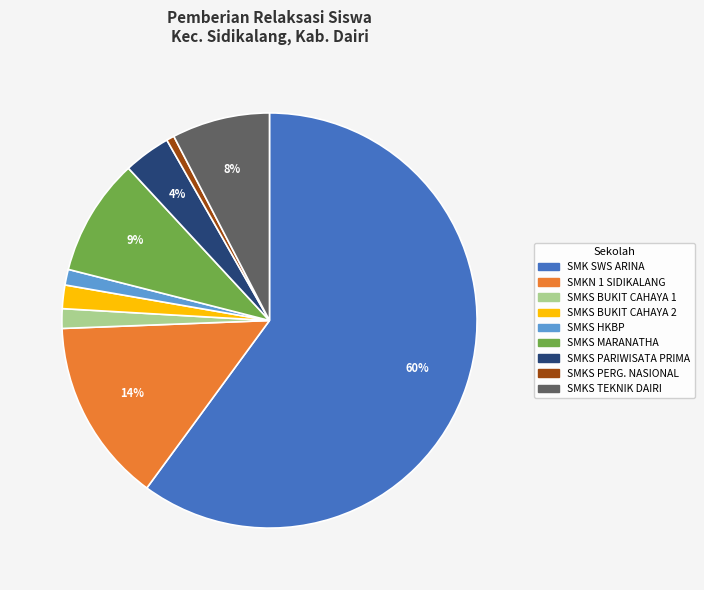

Does any single category account for the majority?

Yes